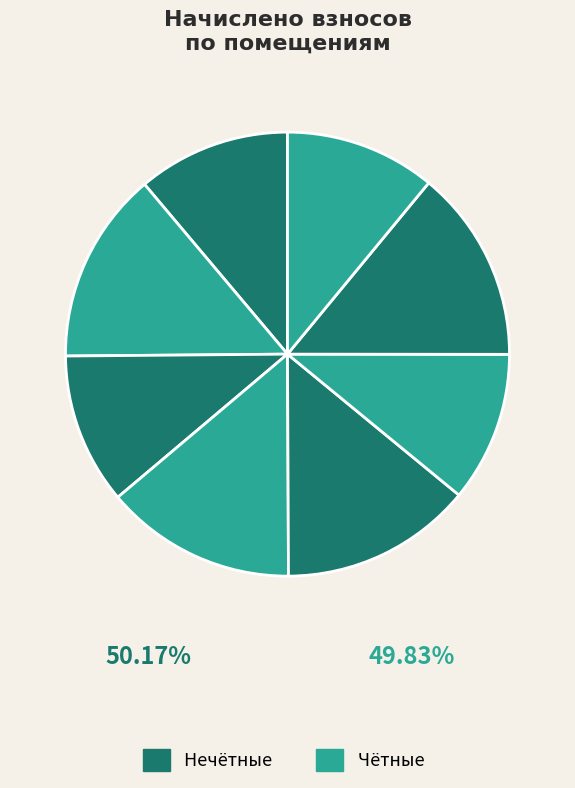

How many segments does this pie chart have?

8